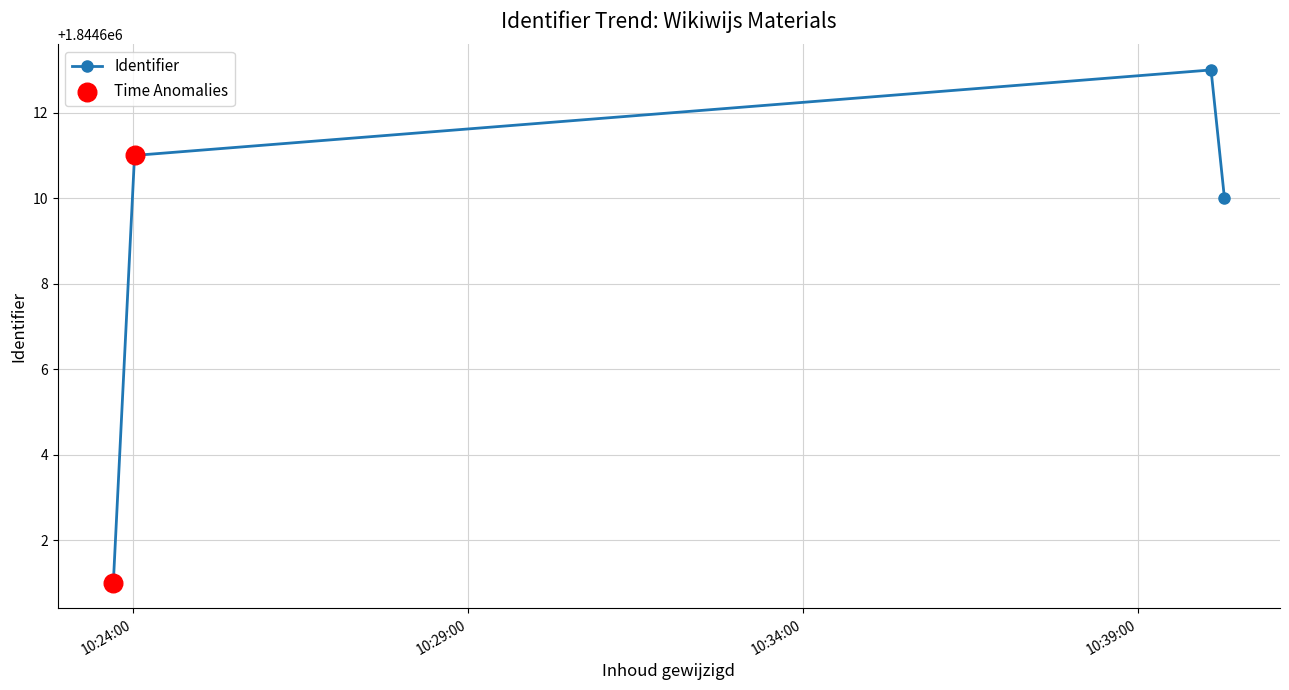

What is the difference between the second highest and minimum values?

10